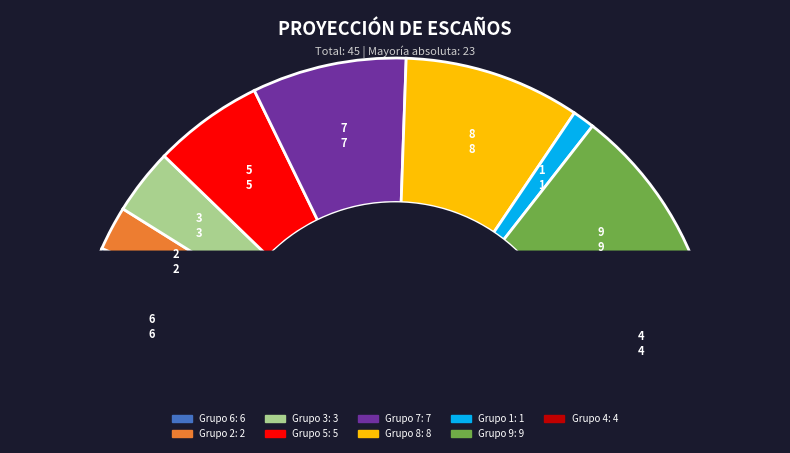

Does 7 represent more than half of the total?

No